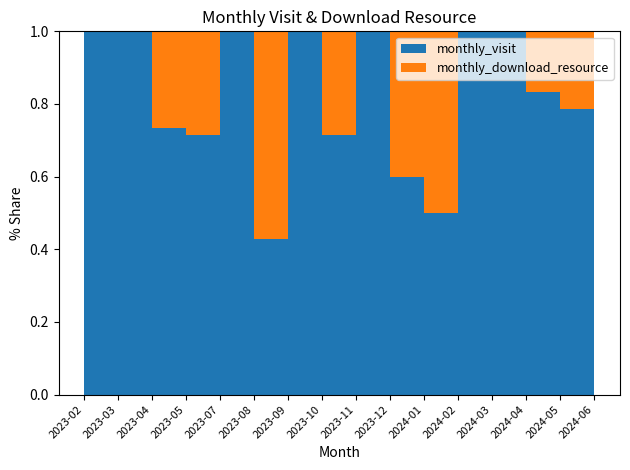

Reading left to right, transcribe all the data shown in this chart.

monthly_visit: 2023-02=18	2023-03=1	2023-04=11	2023-05=10	2023-07=3	2023-08=3	2023-09=5	2023-10=5	2023-11=4	2023-12=12	2024-01=5	2024-02=3	2024-03=4	2024-04=5	2024-05=44	2024-06=19
monthly_download_resource: 2023-02=0	2023-03=0	2023-04=4	2023-05=4	2023-07=0	2023-08=4	2023-09=0	2023-10=2	2023-11=0	2023-12=8	2024-01=5	2024-02=0	2024-03=0	2024-04=1	2024-05=12	2024-06=0